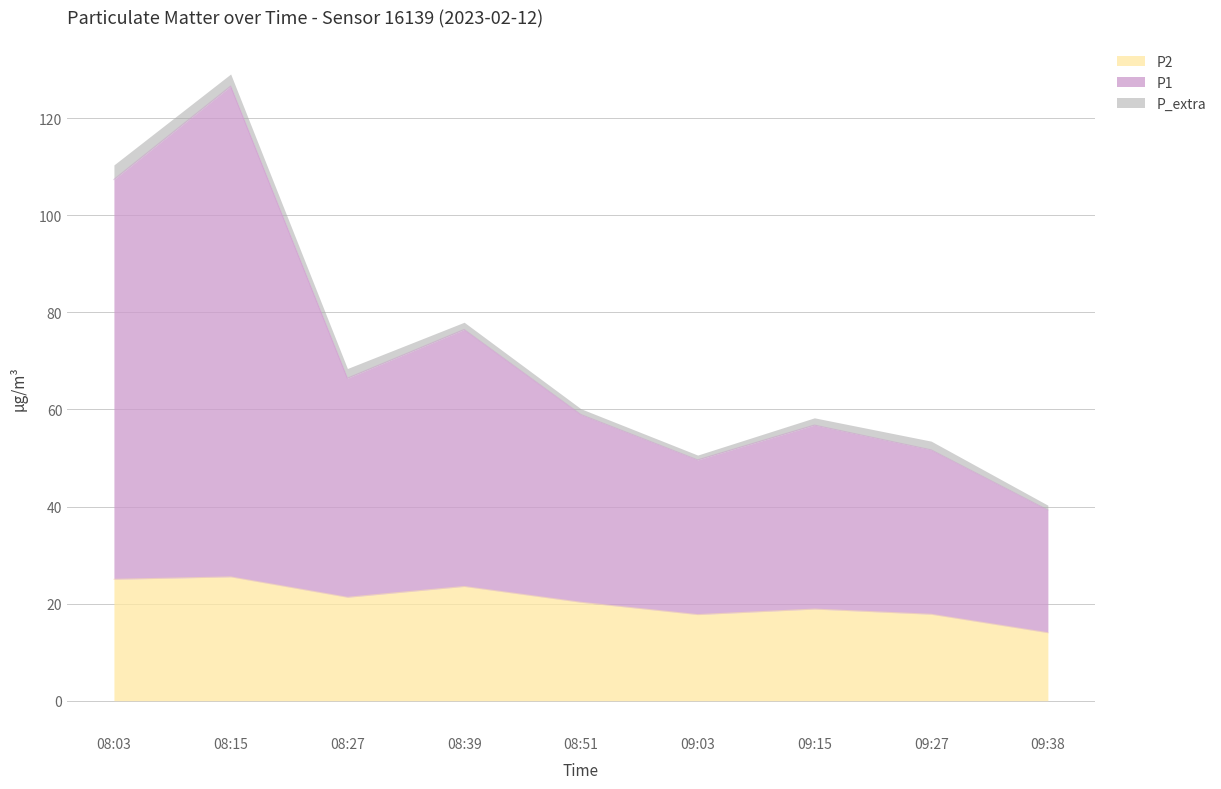

What is the label of the 3rd point from the right?

09:15